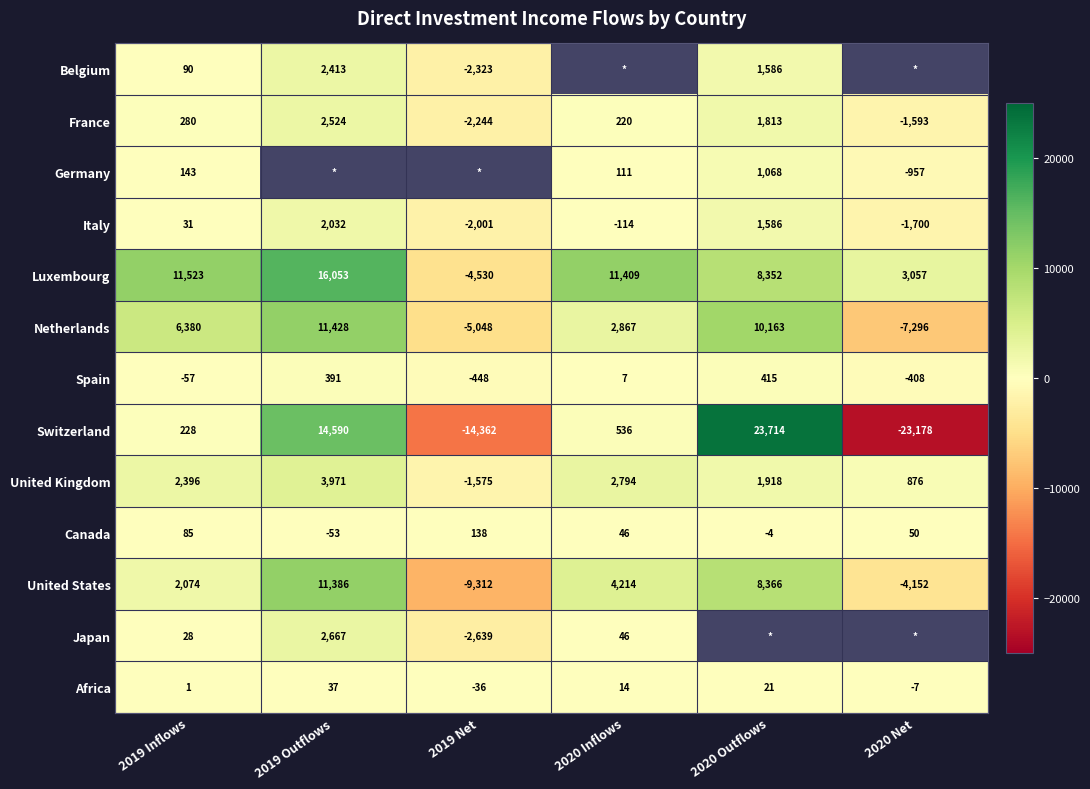

What is the sum of the France values at 2020 Inflows and 2019 Net?

-2024